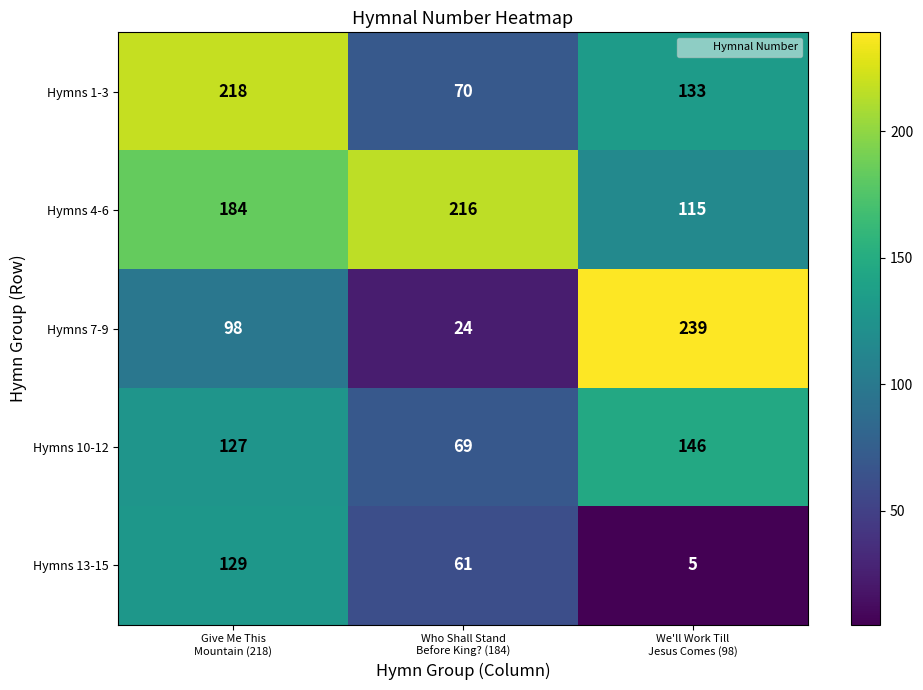

Reading right to left, list all the values displayed in this chart.

Hymns 1-3: 133	70	218
Hymns 4-6: 115	216	184
Hymns 7-9: 239	24	98
Hymns 10-12: 146	69	127
Hymns 13-15: 5	61	129